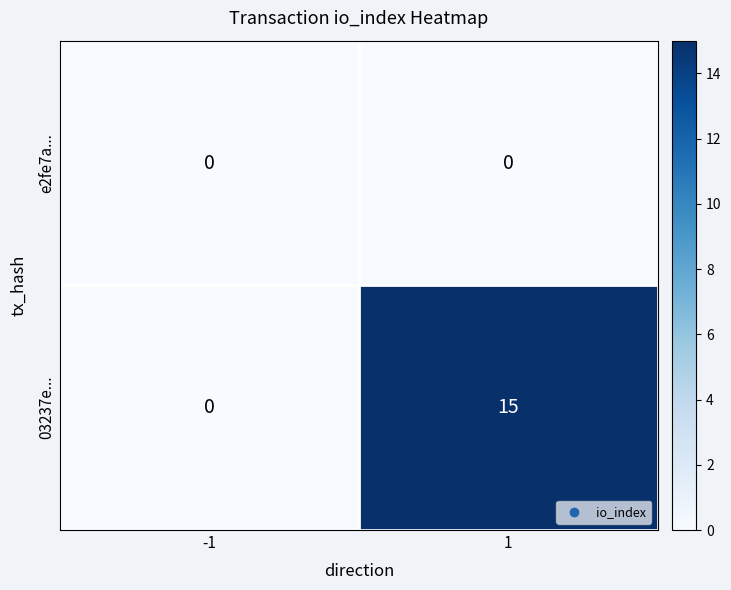

Rank the series by their maximum value, from lowest to highest.

e2fe7a..., 03237e...